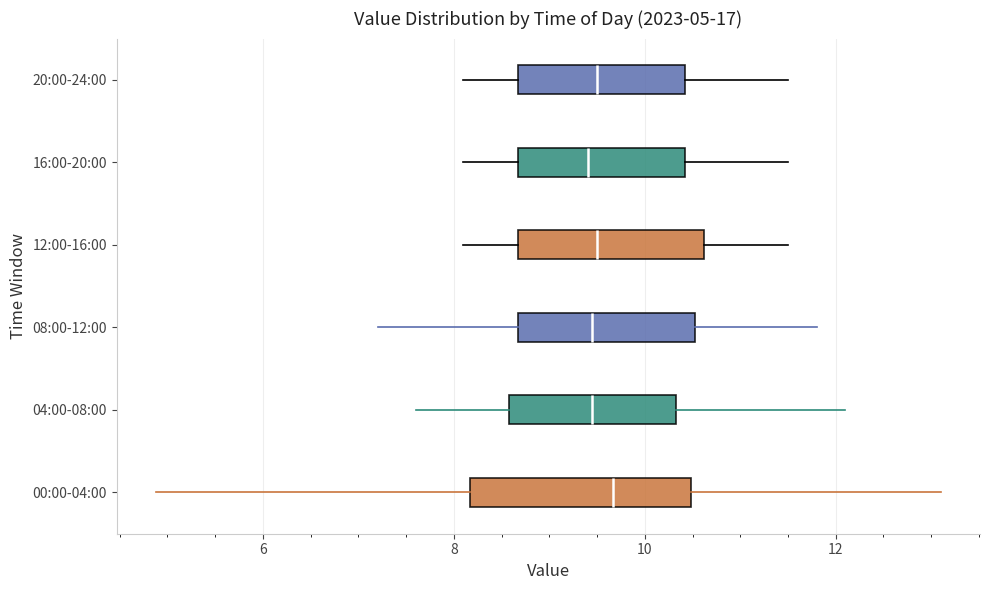

Comparing the boxes themselves (not the whiskers), which one is the widest?

00:00-04:00